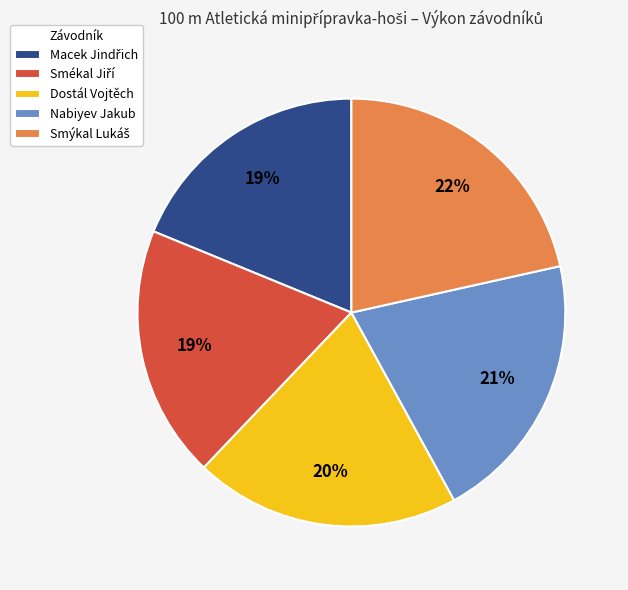

To the nearest percent, what percentage of the pie is Nabiyev Jakub?

21%